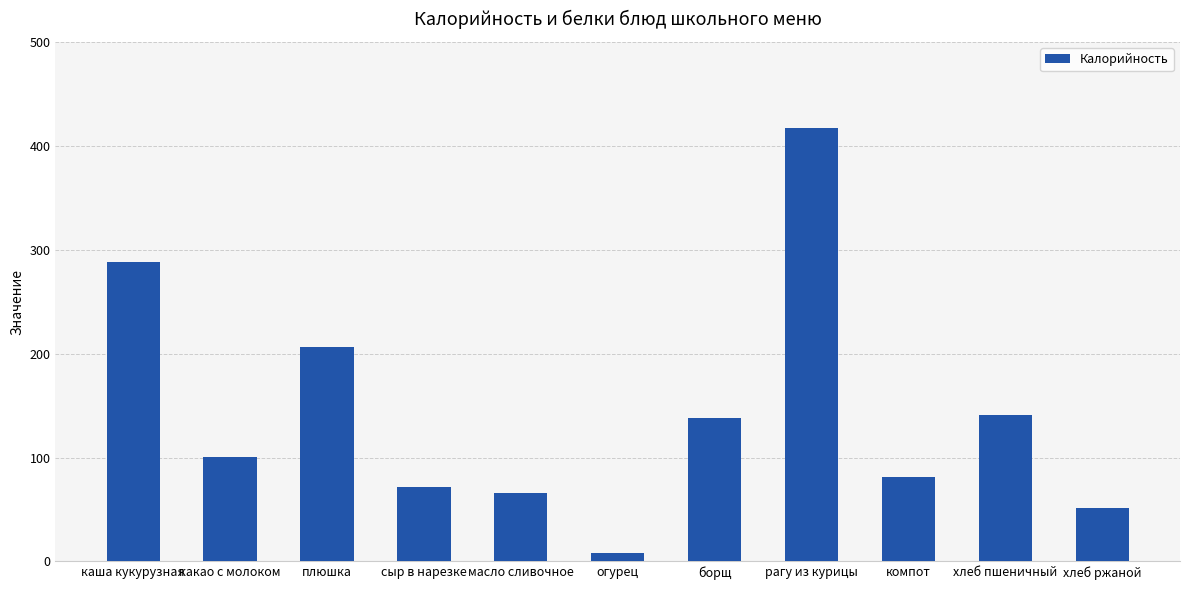

Which category has the highest value across all series?

рагу из курицы